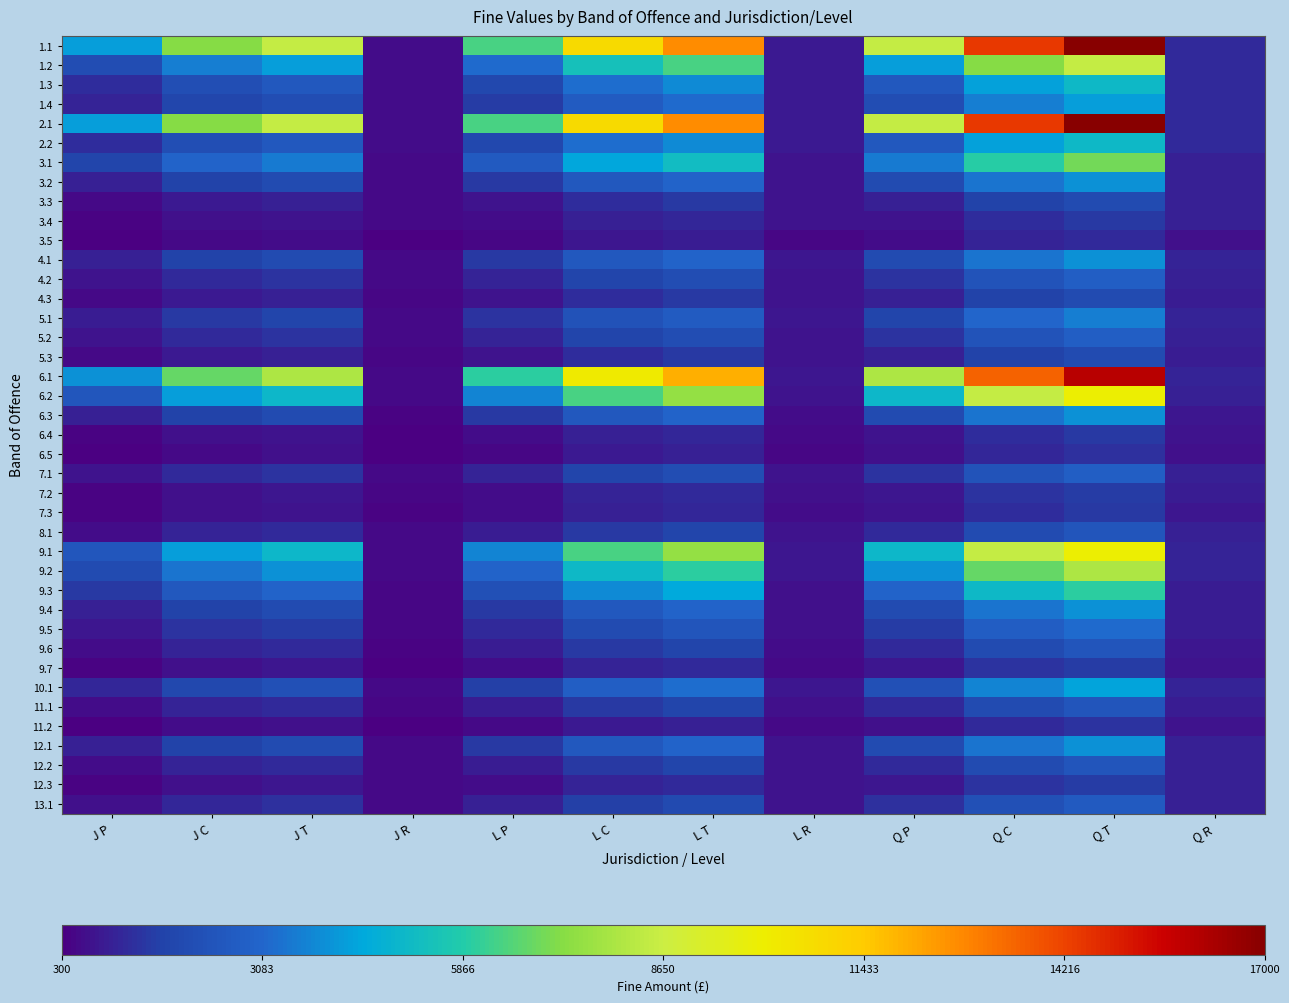

Count the number of data series in this chart.

40